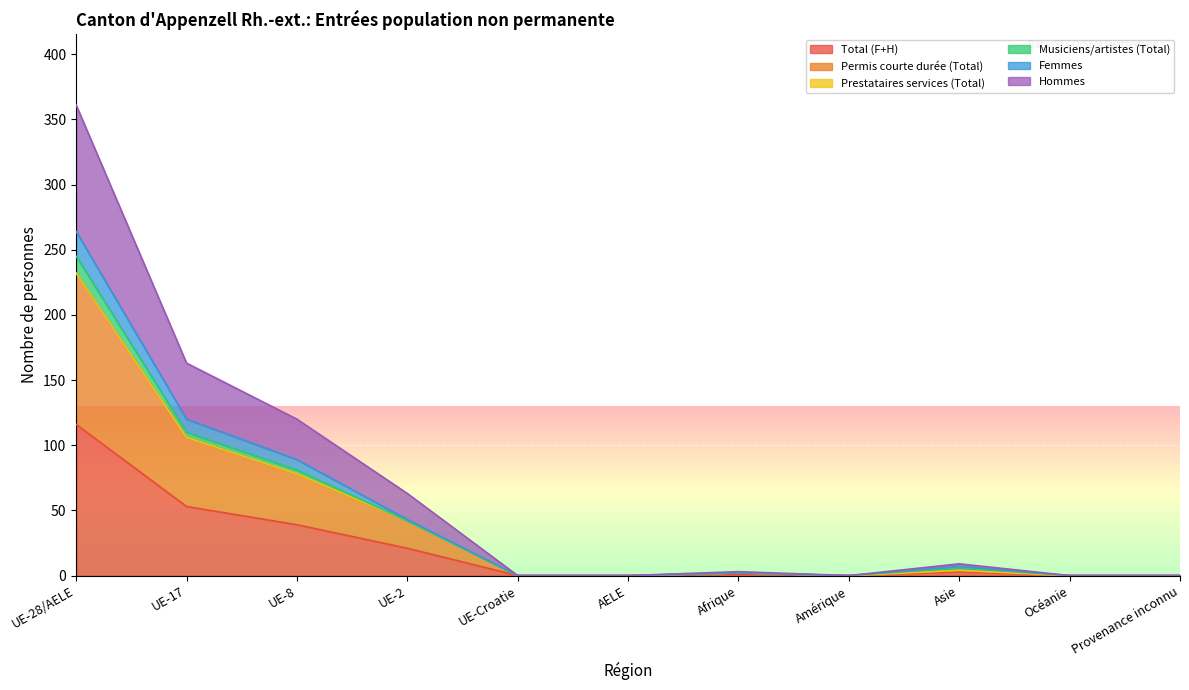

What is the label of the 4th point from the right?

Amérique